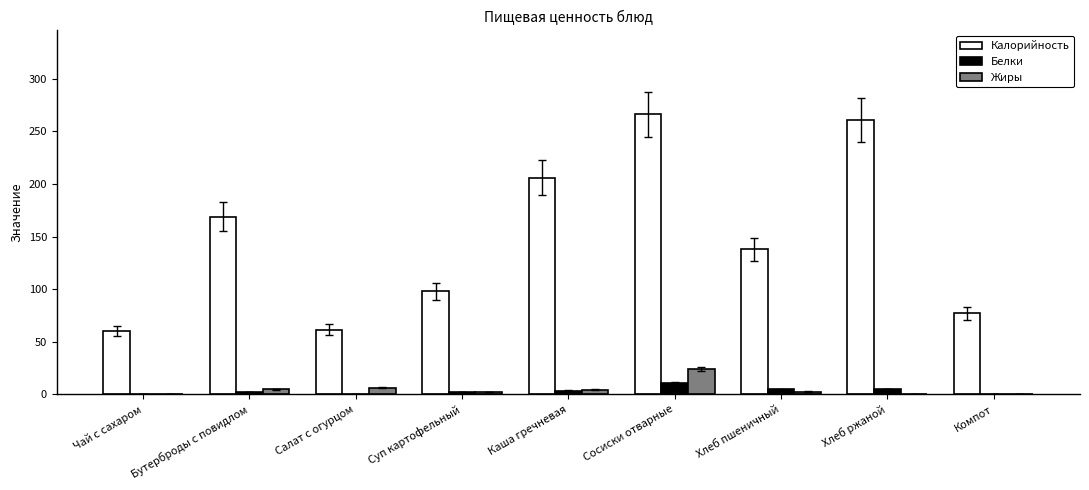

Which series has the largest total across all categories?

Калорийность